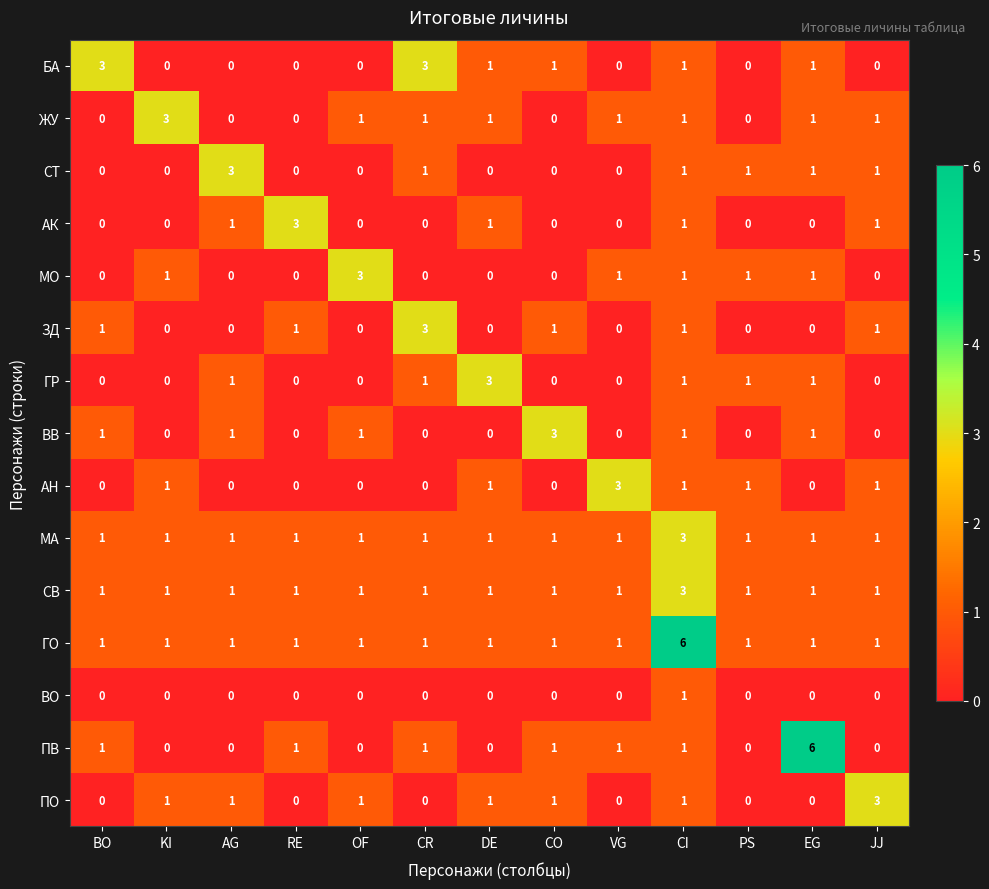

Between RE and CI, which series saw the biggest shift?

ГО